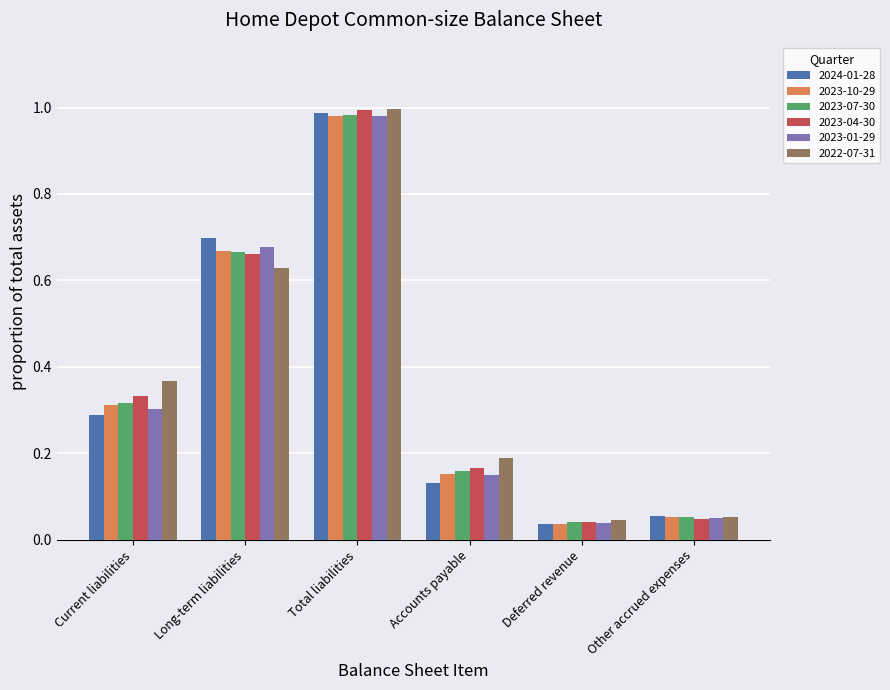

What is the label of the 4th bar from the right?

Total liabilities